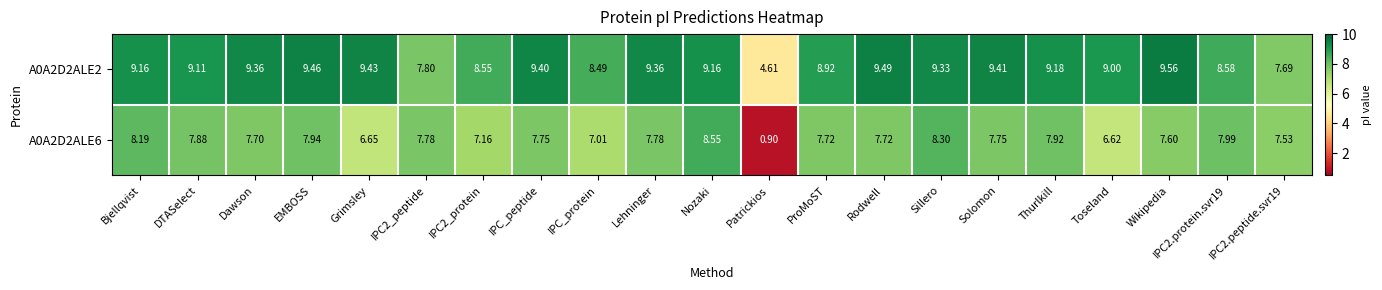

At which category does the chart reach its minimum across all series?

Patrickios